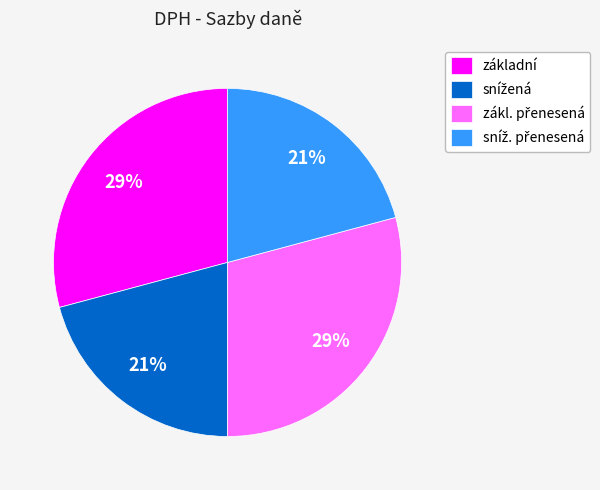

How many slices are in this pie chart?

4